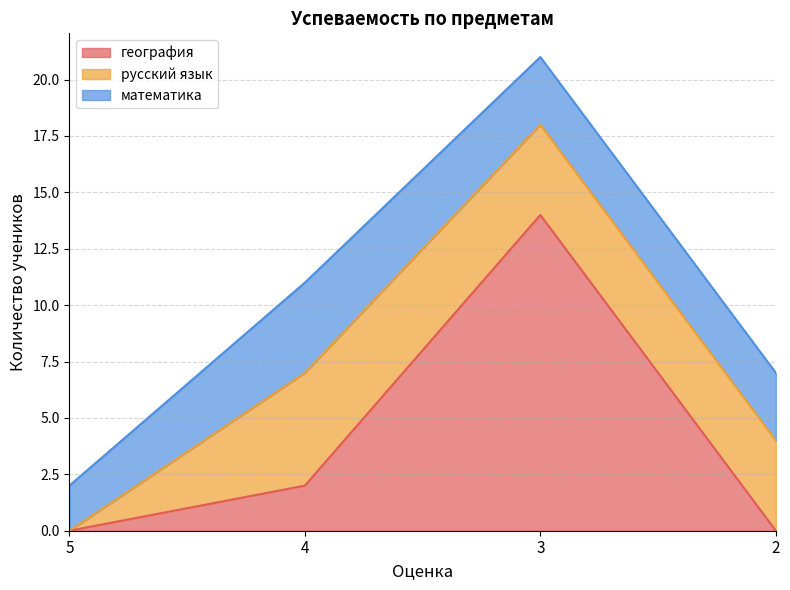

At which label does география first exceed 2?

3